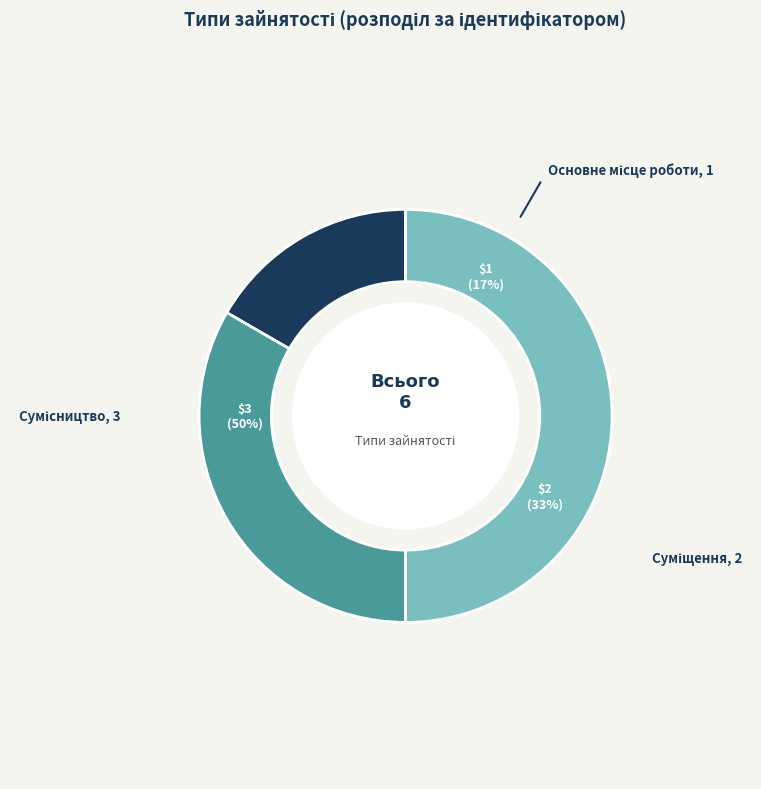

To the nearest percent, what is the combined percentage of Суміщення and Основне місце роботи?

50%